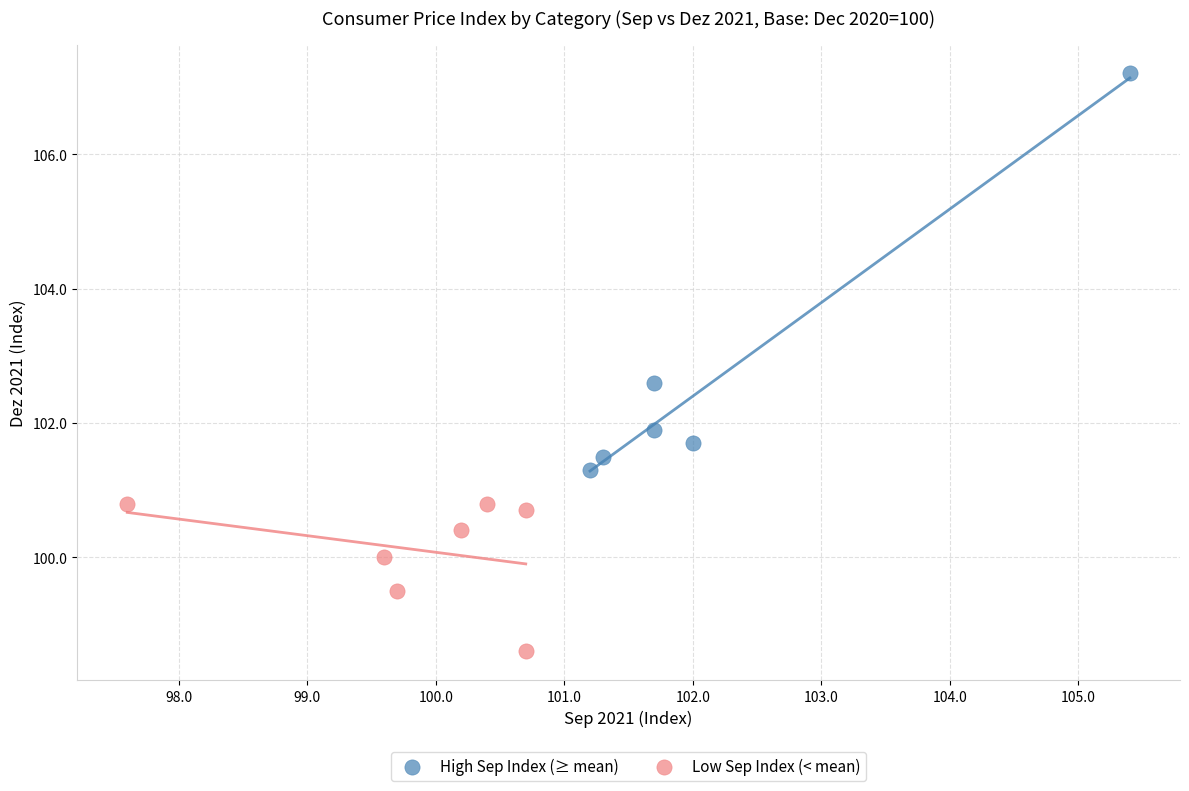

What are all the series names shown in the legend?

High Sep Index (≥ mean), Low Sep Index (< mean)